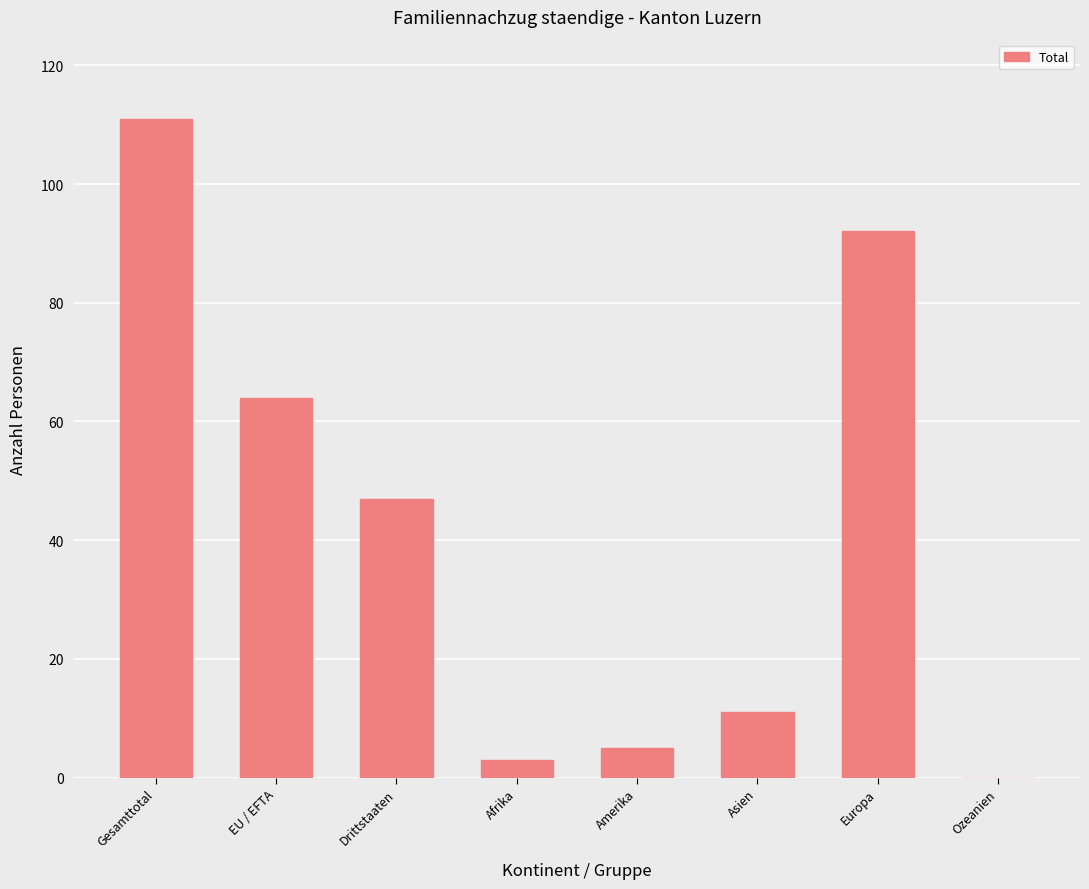

Reading left to right, transcribe all the data shown in this chart.

111	64	47	3	5	11	92	0